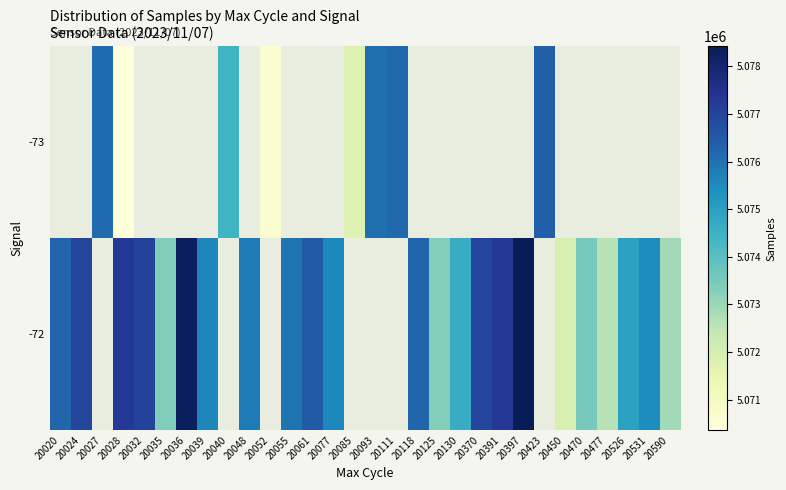

What is the minimum value shown in the chart?

5070356.0